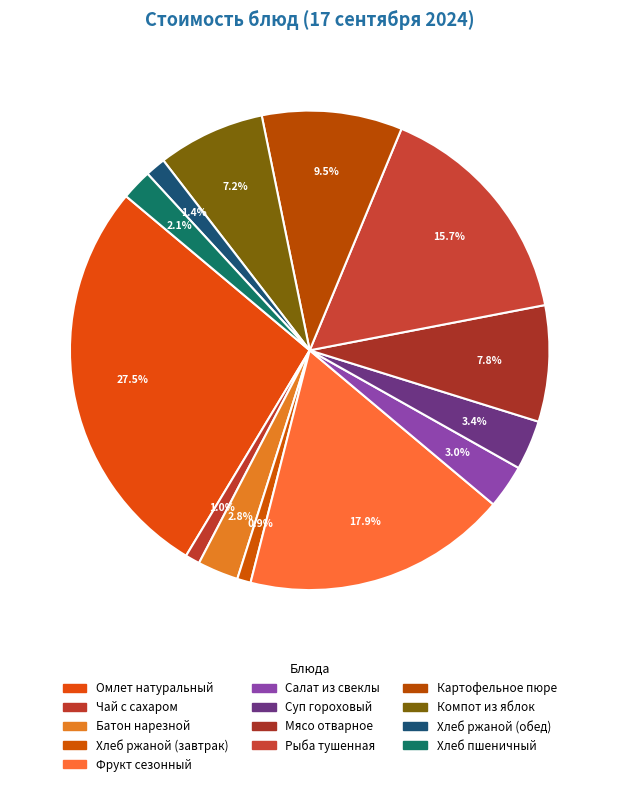

True or false: Салат из свеклы accounts for 3% of the total.

True